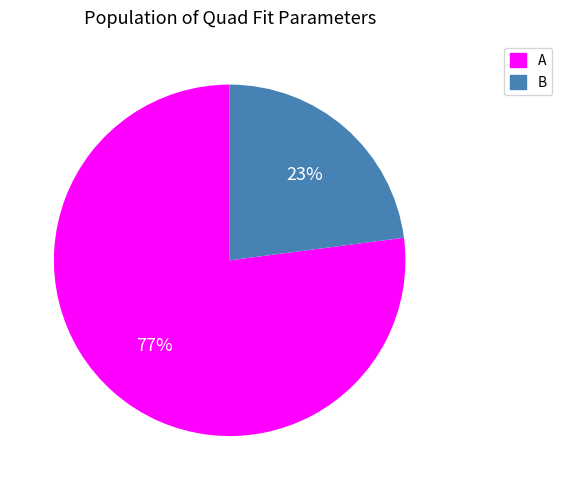

Rank the categories by value from highest to lowest.

A, B